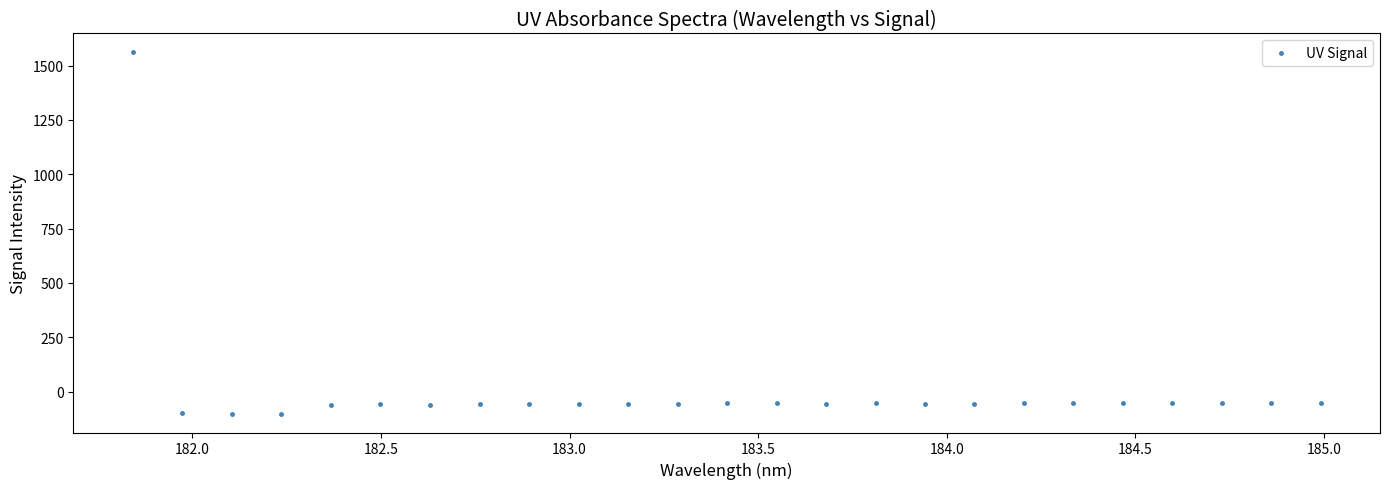

What is the range of Y values (max minus min)?

1668.2